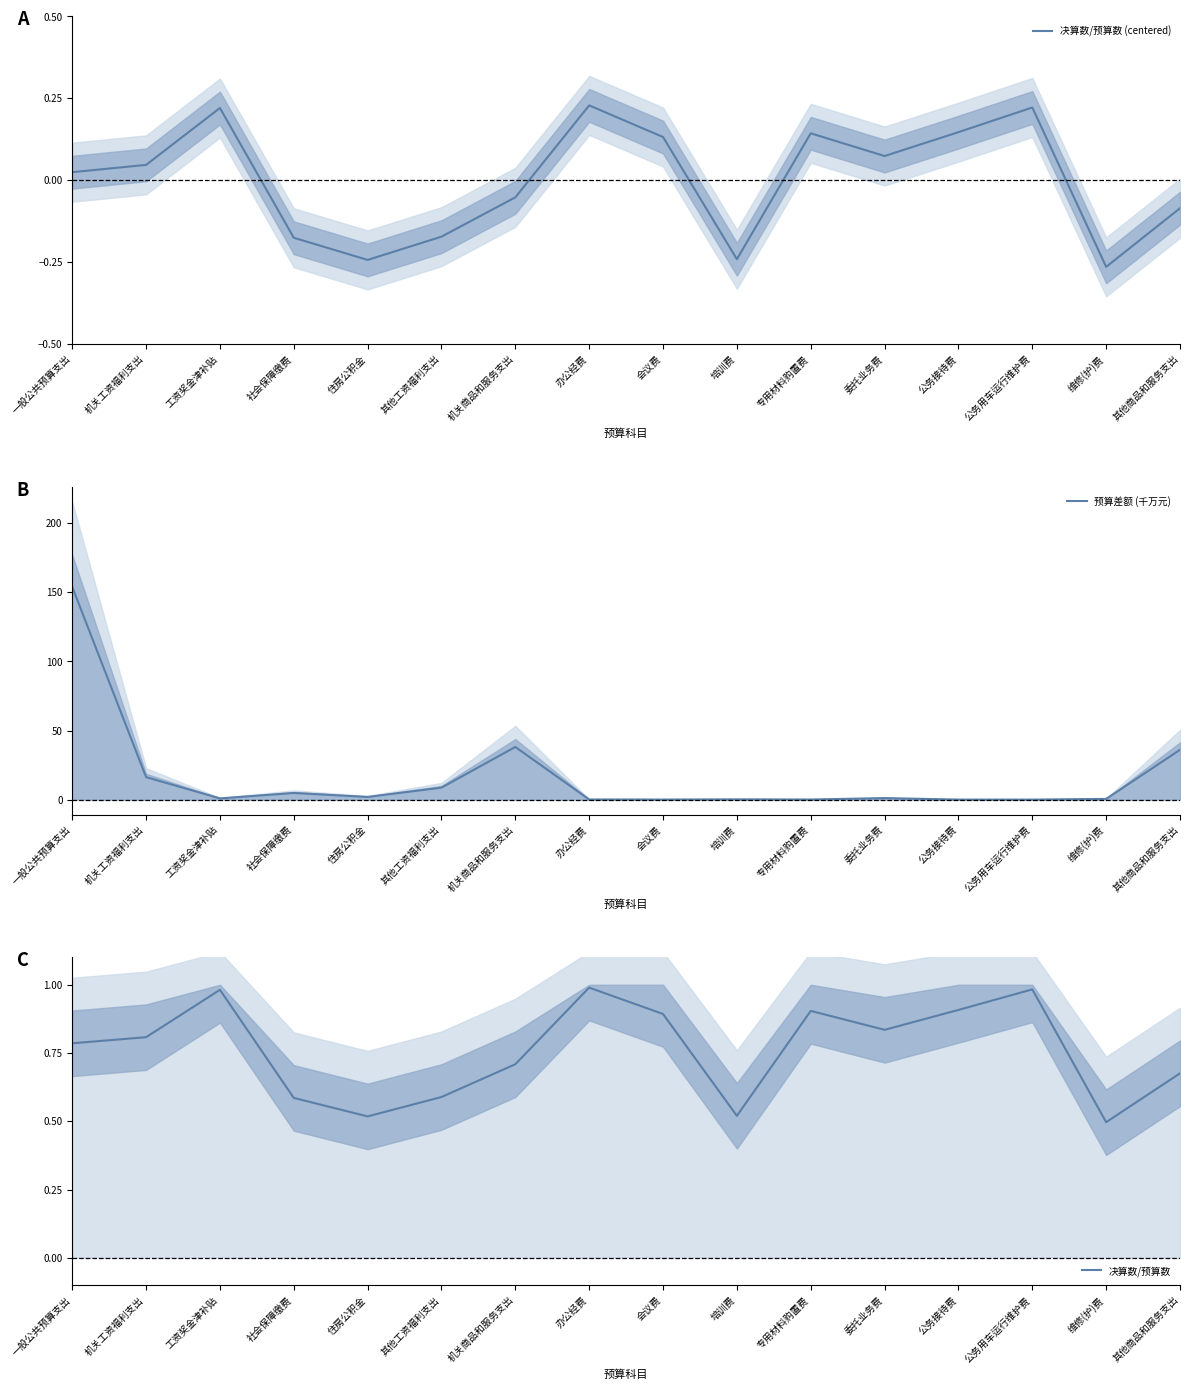

The 决算数/预算数 series shows 1.0 at 办公经费. True or false?

True